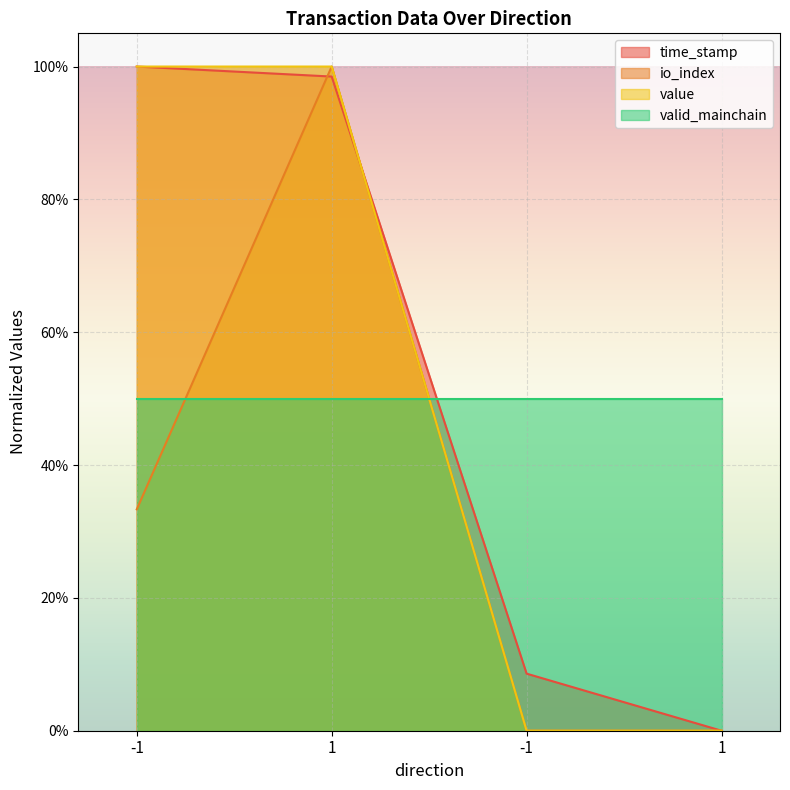

Which series changed the most between 1 and -1?

io_index